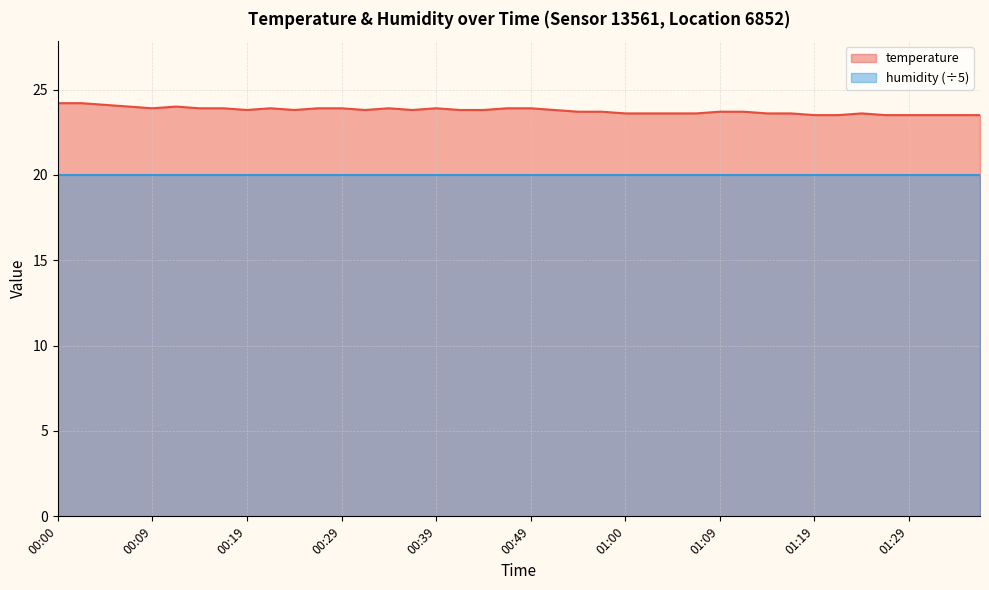

Count the number of categories in the chart.

40